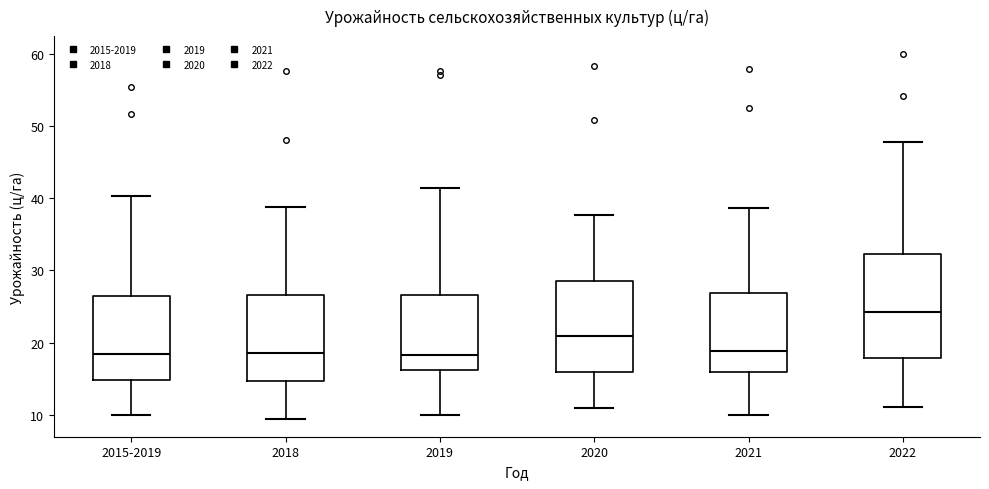

Comparing the boxes themselves (not the whiskers), which one is the tallest?

2022